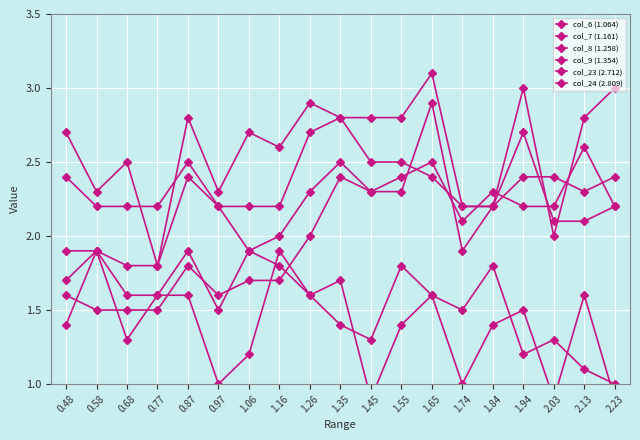

Reading left to right, transcribe all the data shown in this chart.

col_6 (1.064): 2.7	2.3	2.5	1.8	2.8	2.3	2.7	2.6	2.9	2.8	2.5	2.5	2.4	2.2	2.2	3.0	2.0	2.8	3.0
col_7 (1.161): 2.4	2.2	2.2	2.2	2.5	2.2	2.2	2.2	2.7	2.8	2.8	2.8	3.1	2.2	2.2	2.4	2.4	2.3	2.4
col_8 (1.258): 1.9	1.9	1.8	1.8	2.4	2.2	1.9	2.0	2.3	2.5	2.3	2.3	2.9	1.9	2.2	2.7	2.1	2.1	2.2
col_9 (1.354): 1.6	1.5	1.5	1.5	1.8	1.6	1.7	1.7	2.0	2.4	2.3	2.4	2.5	2.1	2.3	2.2	2.2	2.6	2.2
col_23 (2.712): 1.7	1.9	1.6	1.6	1.6	1.0	1.2	1.9	1.6	1.7	0.9	1.4	1.6	1.0	1.4	1.5	0.9	1.6	0.9
col_24 (2.809): 1.4	1.9	1.3	1.6	1.9	1.5	1.9	1.8	1.6	1.4	1.3	1.8	1.6	1.5	1.8	1.2	1.3	1.1	1.0